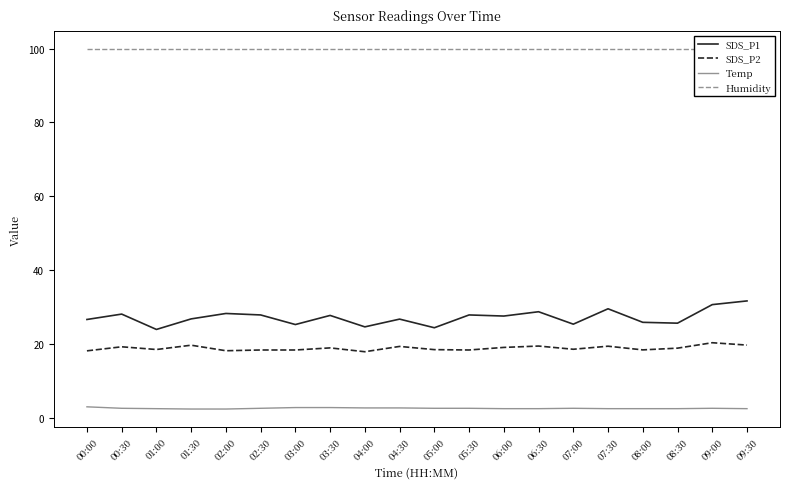

What is the spread (max minus min) of values at 03:00?

97.2